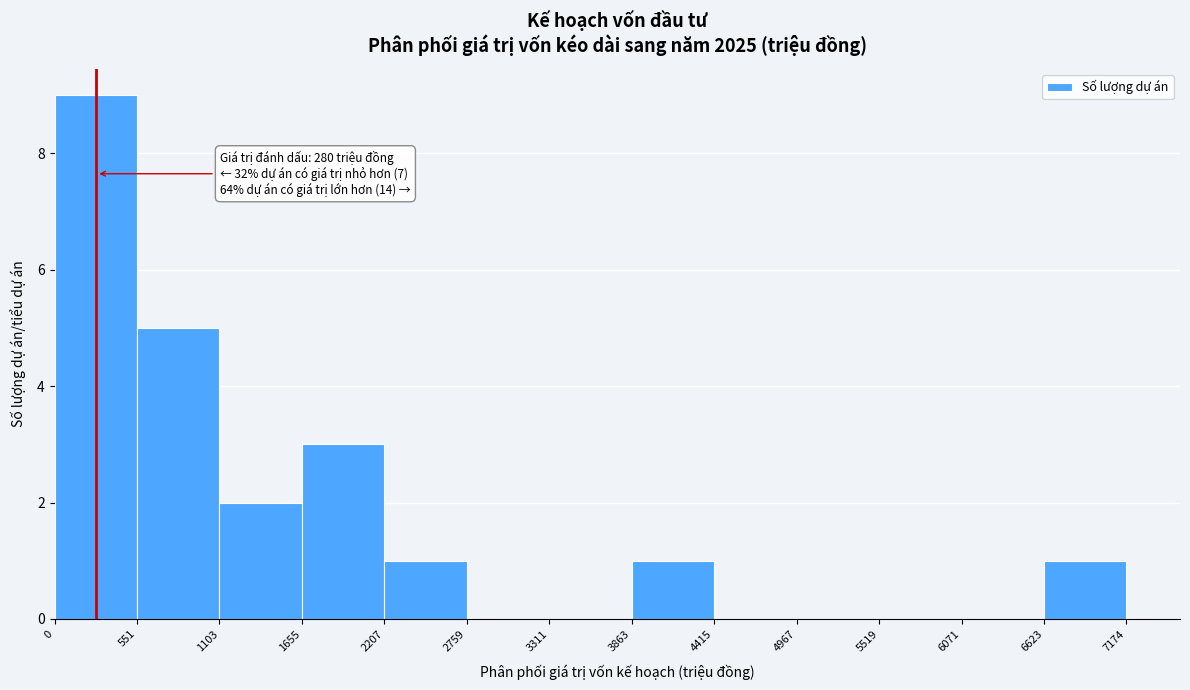

Which range on the x-axis has the tallest bar?

0 to 551